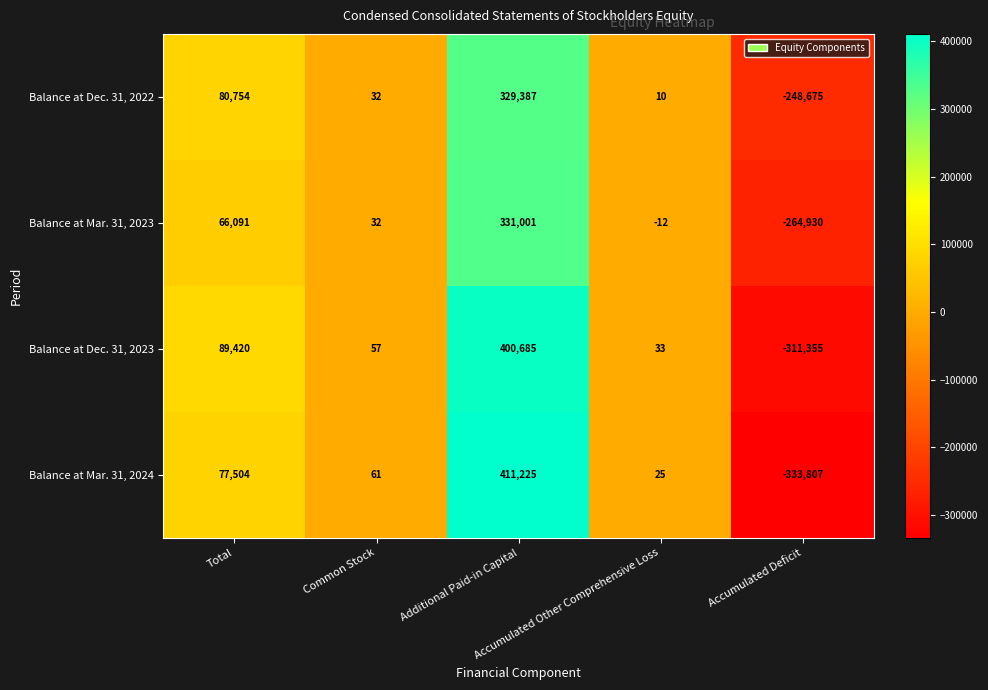

Which category has the highest value across all series?

Additional Paid-in Capital